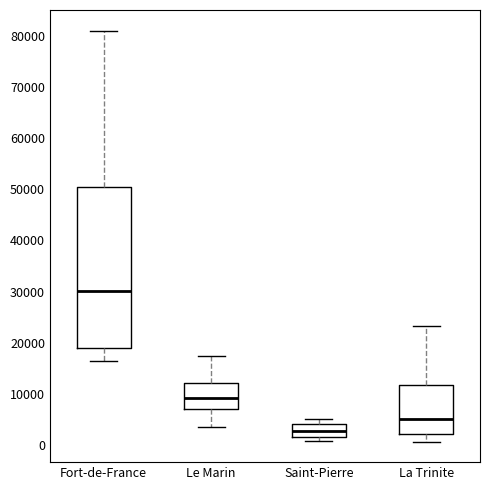

Comparing the boxes themselves (not the whiskers), which one is the tallest?

Fort-de-France